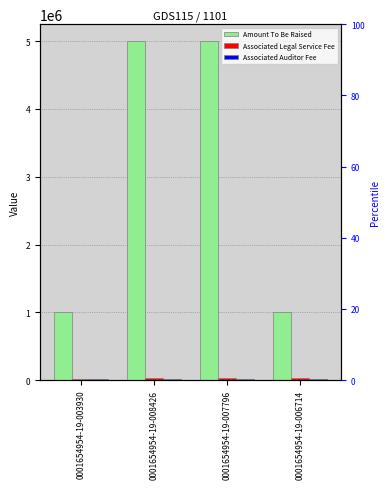

Which series changed the most between 0001654954-19-003930 and 0001654954-19-008426?

Amount To Be Raised